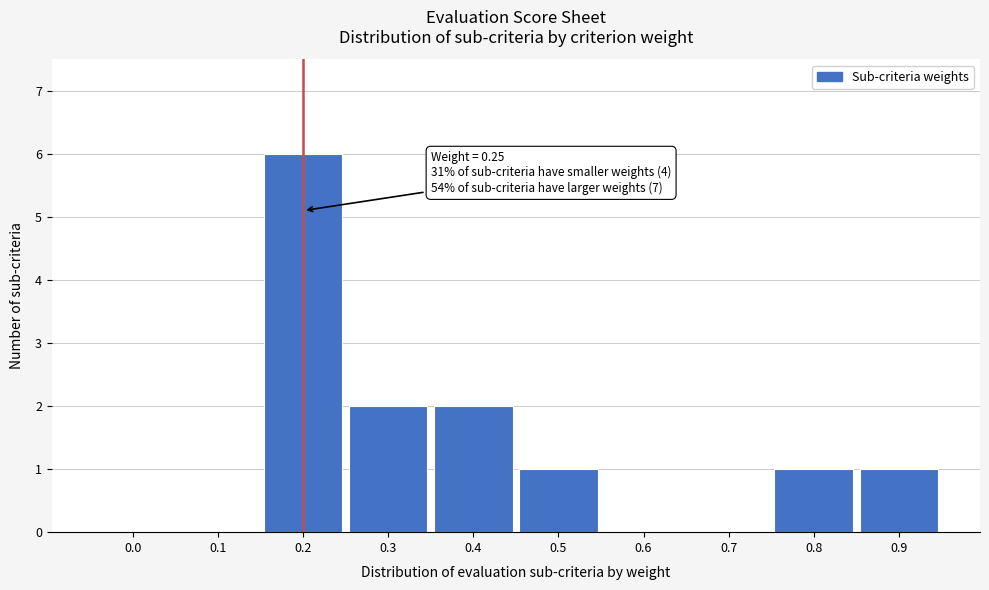

Reading right to left, extract all data points from this chart.

0.9=1	0.8=1	0.7=0	0.6=0	0.5=1	0.4=2	0.3=2	0.2=6	0.1=0	0.0=0